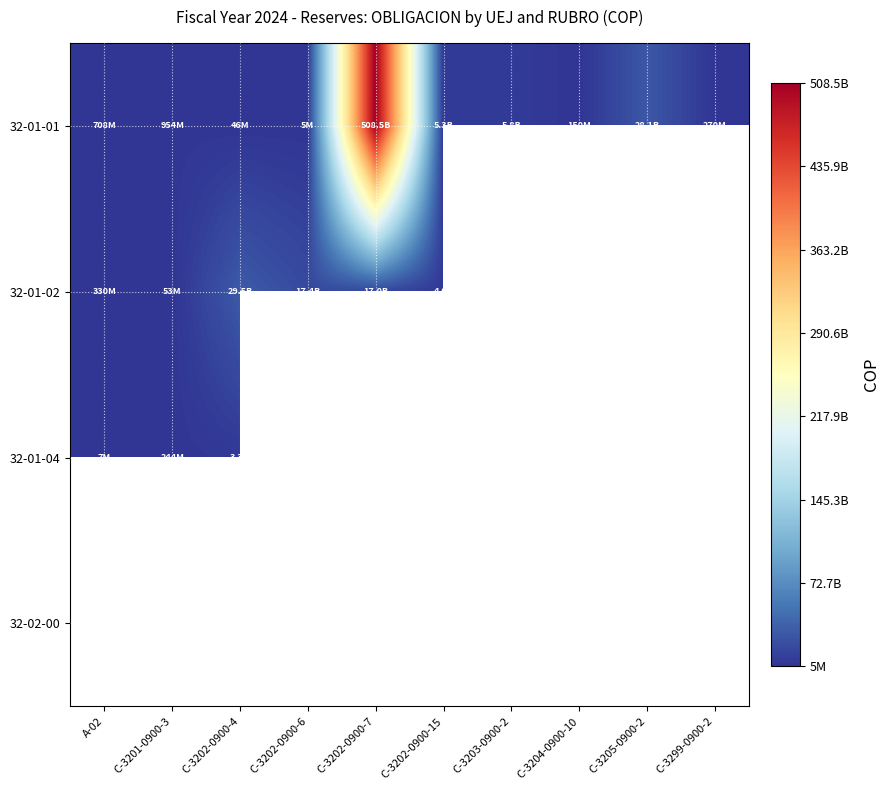

Reading left to right, what are all the values shown in this chart?

32-01-01: A-02=708285550.3	C-3201-0900-3=953712568.2	C-3202-0900-4=46091729.0	C-3202-0900-6=5133333.0	C-3202-0900-7=508535000000.0	C-3202-0900-15=5296941963.0	C-3203-0900-2=5828647770.0	C-3204-0900-10=150000000.0	C-3205-0900-2=28085628259.0	C-3299-0900-2=270239931.0
32-01-02: A-02=330446403.8	C-3201-0900-3=52690650.0	C-3202-0900-4=29474167359.1	C-3202-0900-6=17374884587.2	C-3202-0900-7=16951738030.6	C-3202-0900-15=3963163783.8	C-3203-0900-2=0.0	C-3204-0900-10=0.0	C-3205-0900-2=0.0	C-3299-0900-2=0.0
32-01-04: A-02=7140000.0	C-3201-0900-3=244267126.0	C-3202-0900-4=3308990948.5	C-3202-0900-6=0.0	C-3202-0900-7=0.0	C-3202-0900-15=0.0	C-3203-0900-2=0.0	C-3204-0900-10=0.0	C-3205-0900-2=0.0	C-3299-0900-2=0.0
32-02-00: A-02=0.0	C-3201-0900-3=268475862.1	C-3202-0900-4=0.0	C-3202-0900-6=0.0	C-3202-0900-7=0.0	C-3202-0900-15=0.0	C-3203-0900-2=0.0	C-3204-0900-10=0.0	C-3205-0900-2=0.0	C-3299-0900-2=0.0